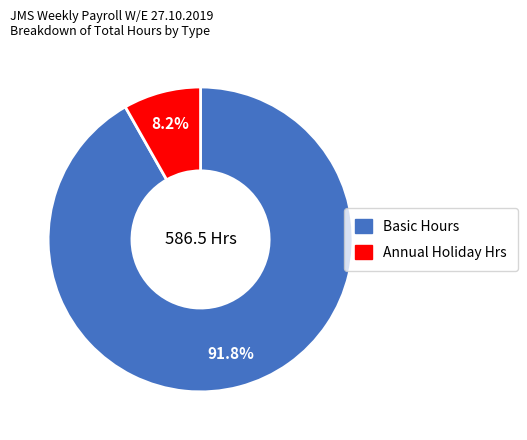

Does any single category account for the majority?

Yes